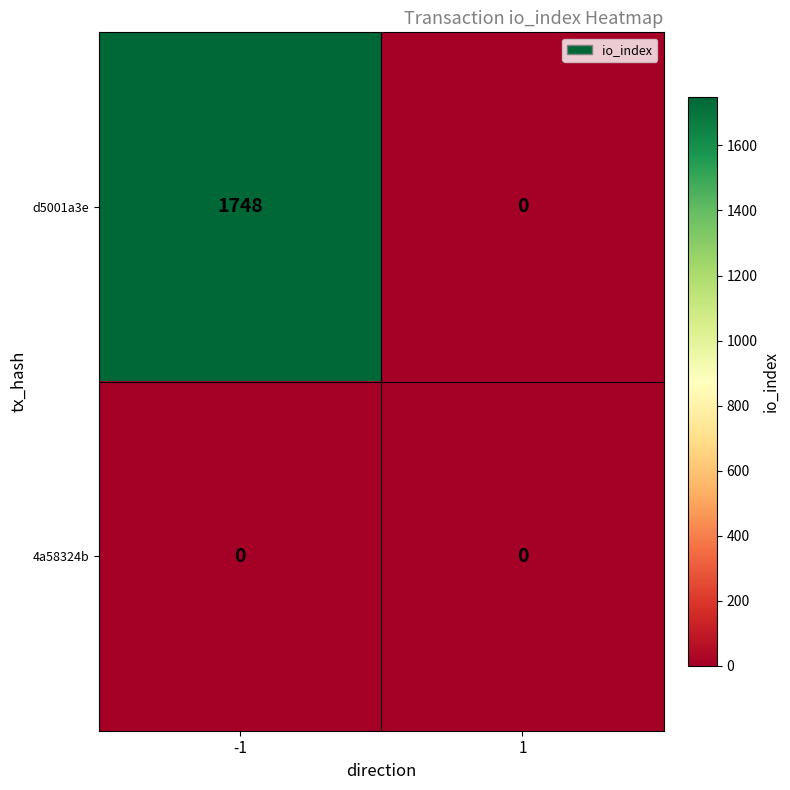

Which category has the highest value across all series?

-1